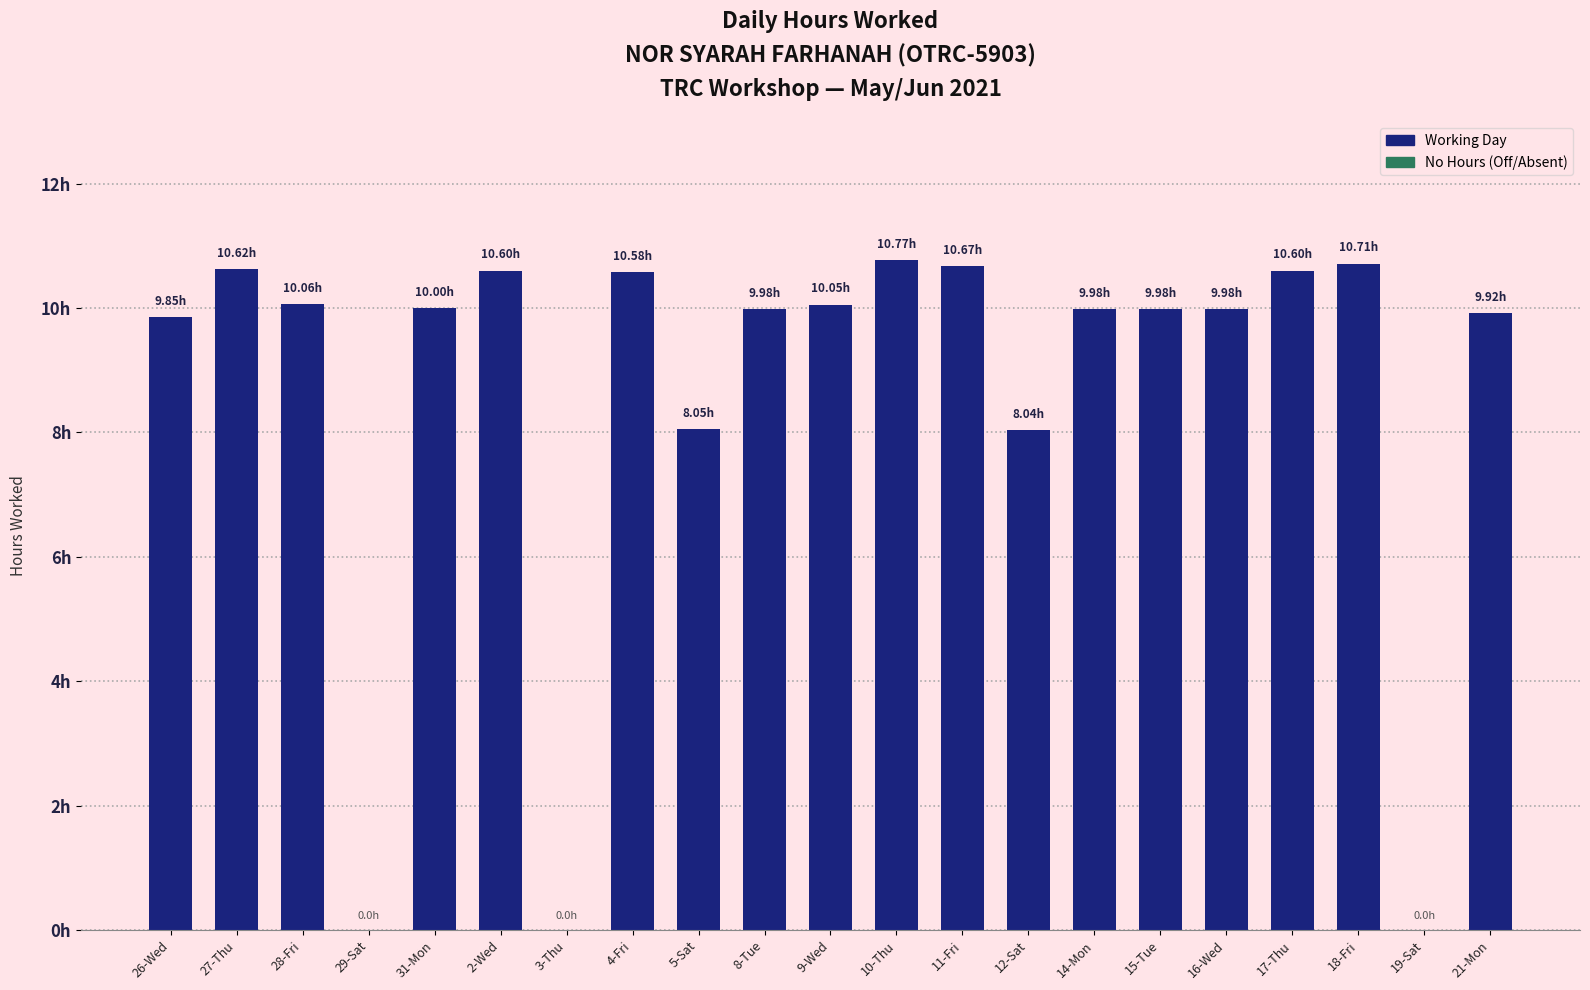

Count the number of values greater than 9.

16